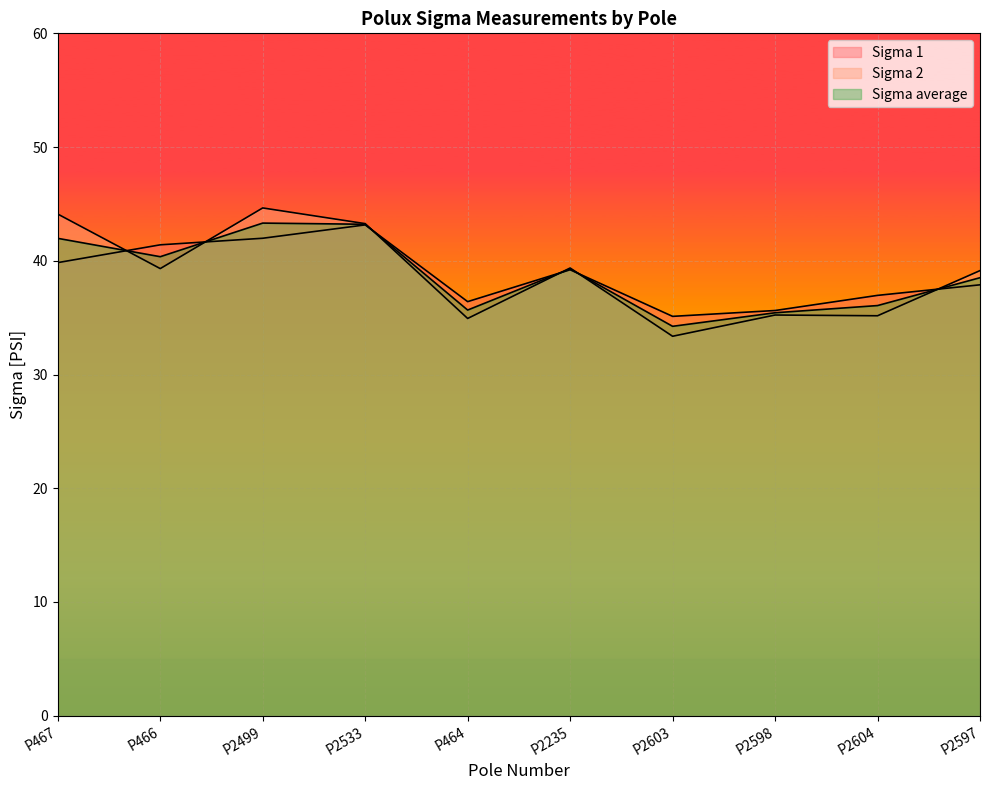

How many data points in Sigma 1 are less than 39?

5